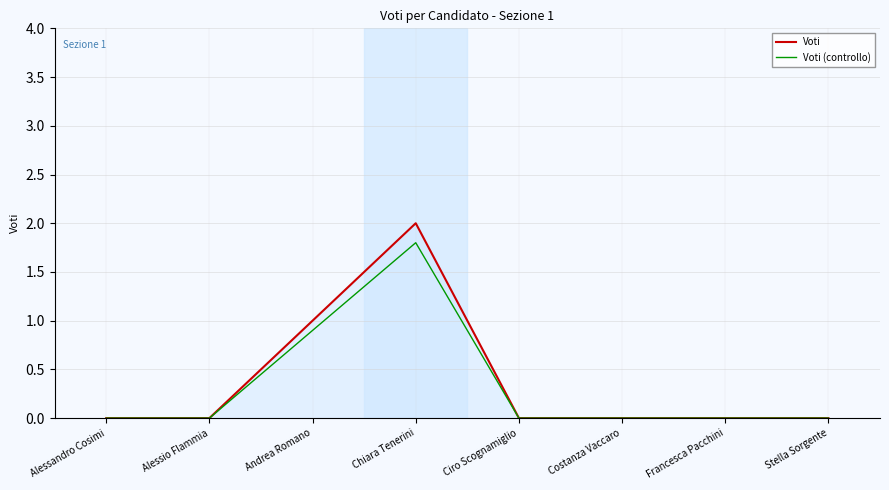

What are all the series names shown in the legend?

Voti, Voti (controllo)